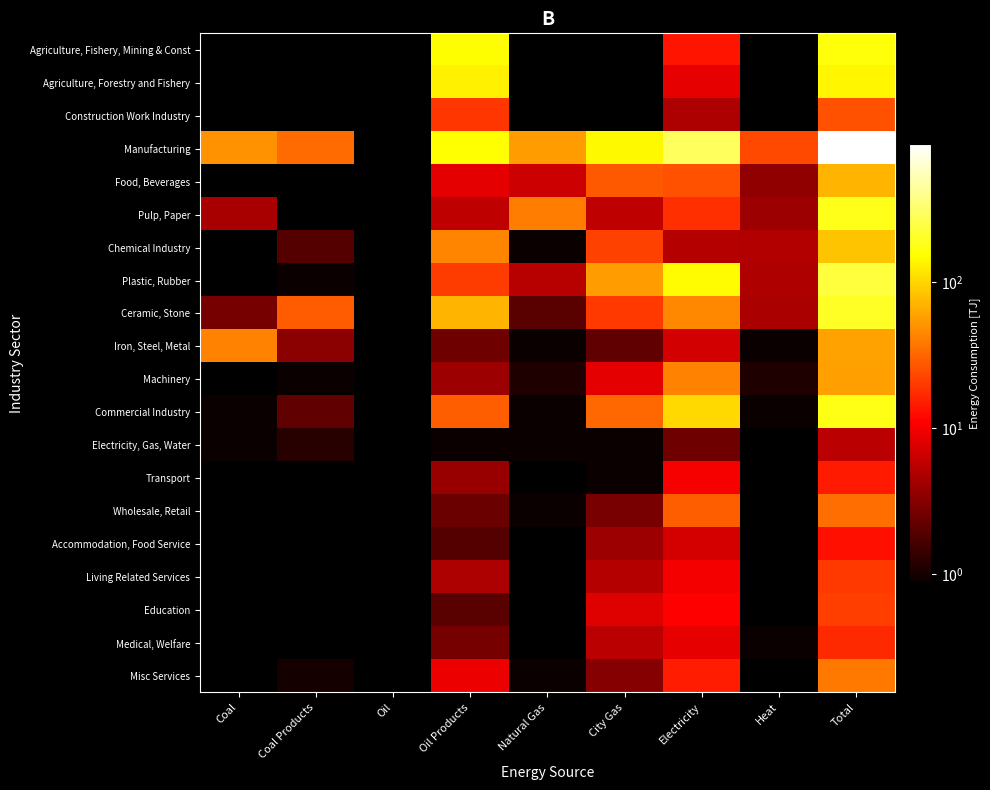

Which label corresponds to the largest value in the chart?

Total